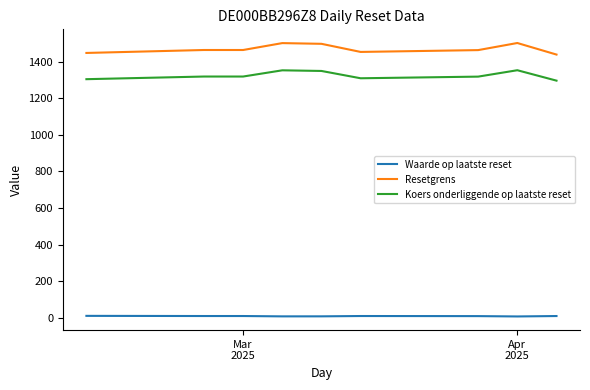

Rank the series by their maximum value, from highest to lowest.

Resetgrens, Koers onderliggende op laatste reset, Waarde op laatste reset